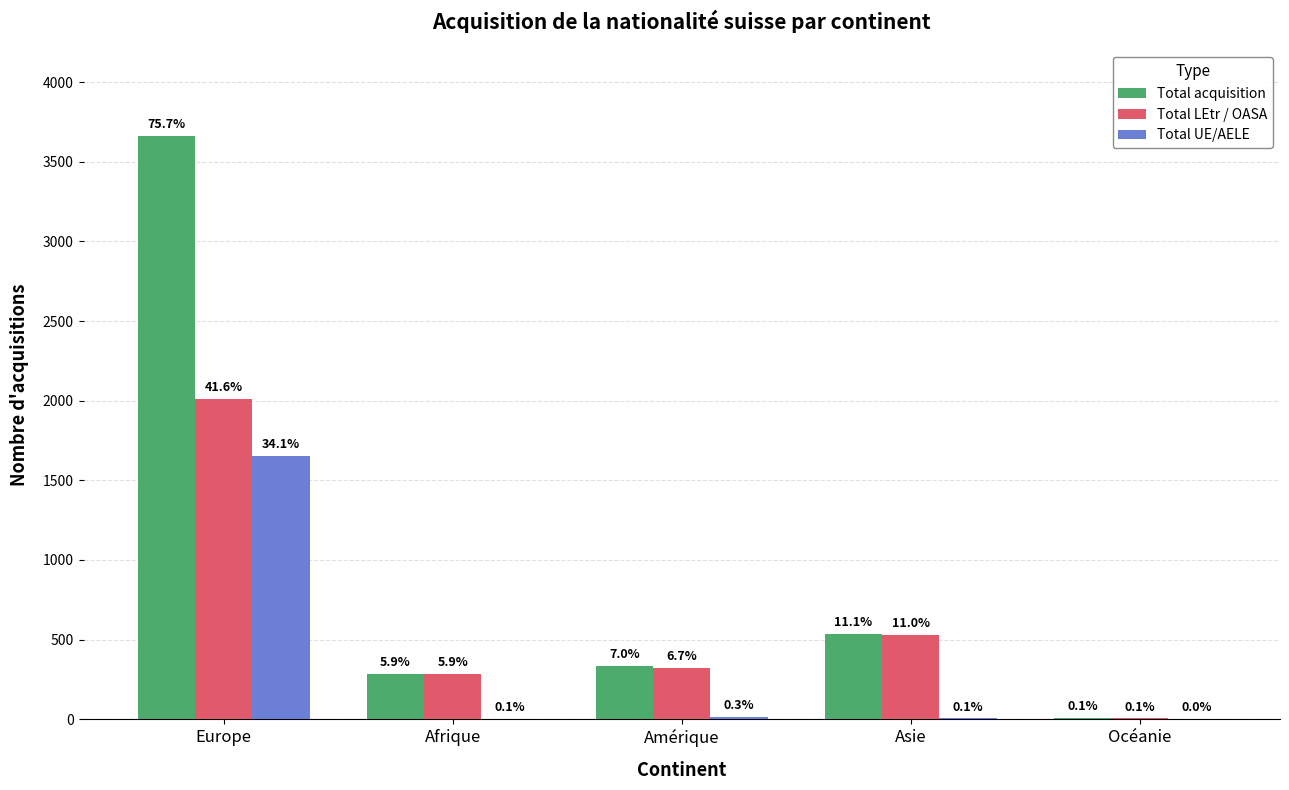

What position from the left is Asie?

4